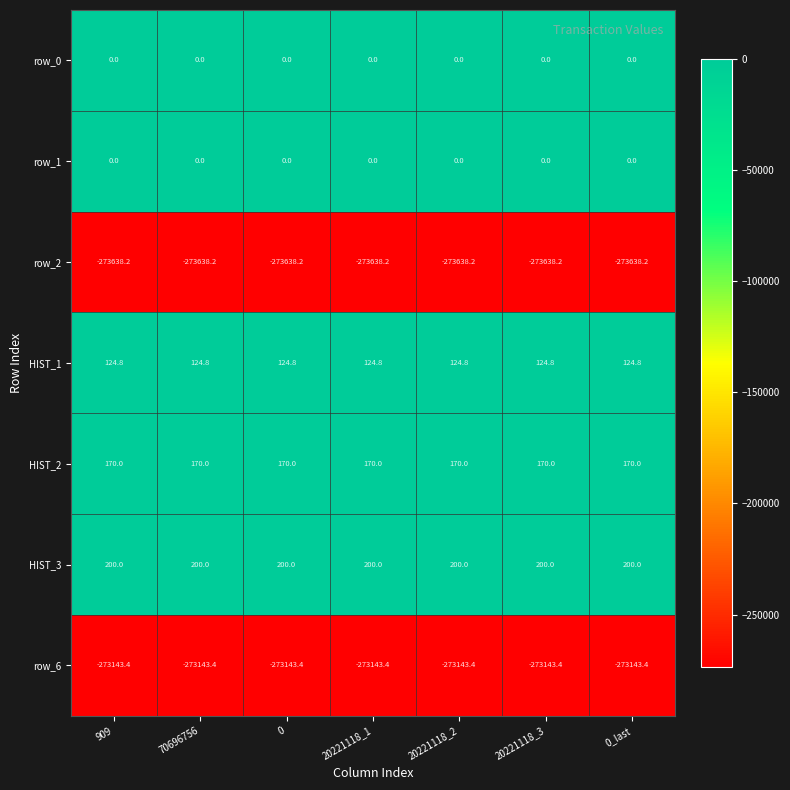

What is the smallest value displayed?

-273638.2